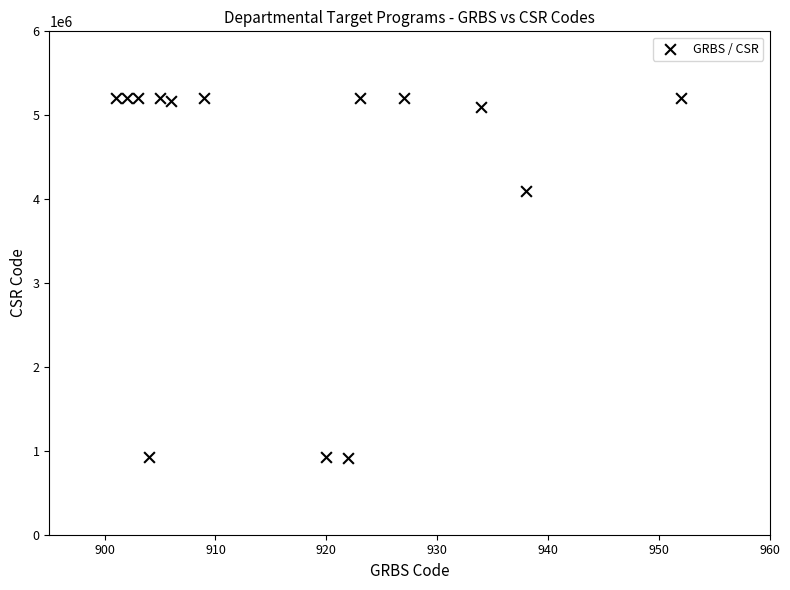

What is the range of X values (max minus min)?

51